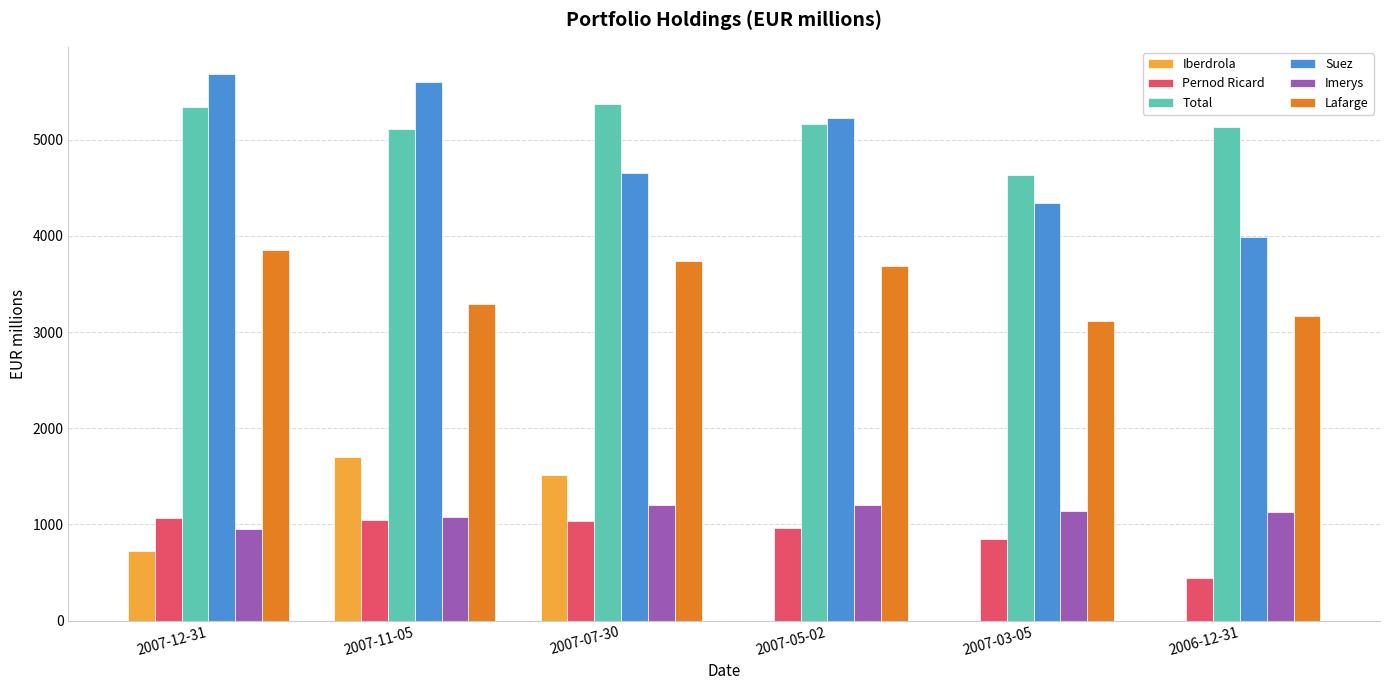

Which series changed the most between 2007-07-30 and 2006-12-31?

Iberdrola